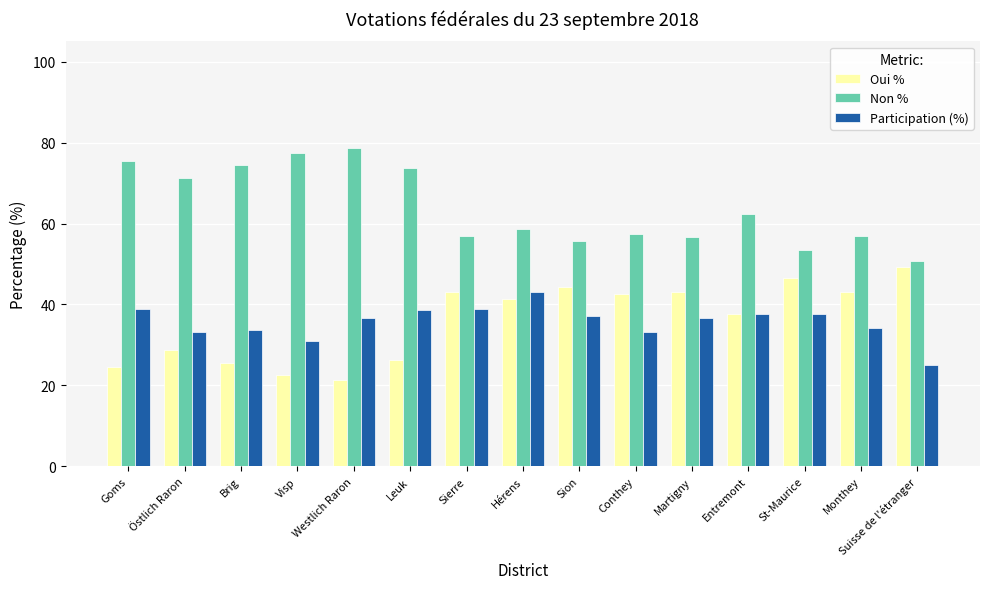

Where is Non % nearest to the value 64?

Entremont